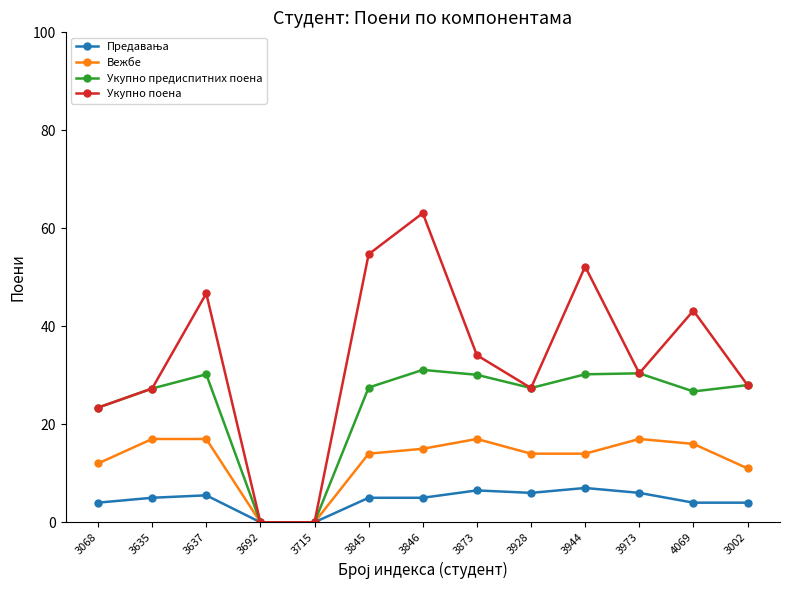

Which category has the highest value across all series?

3846